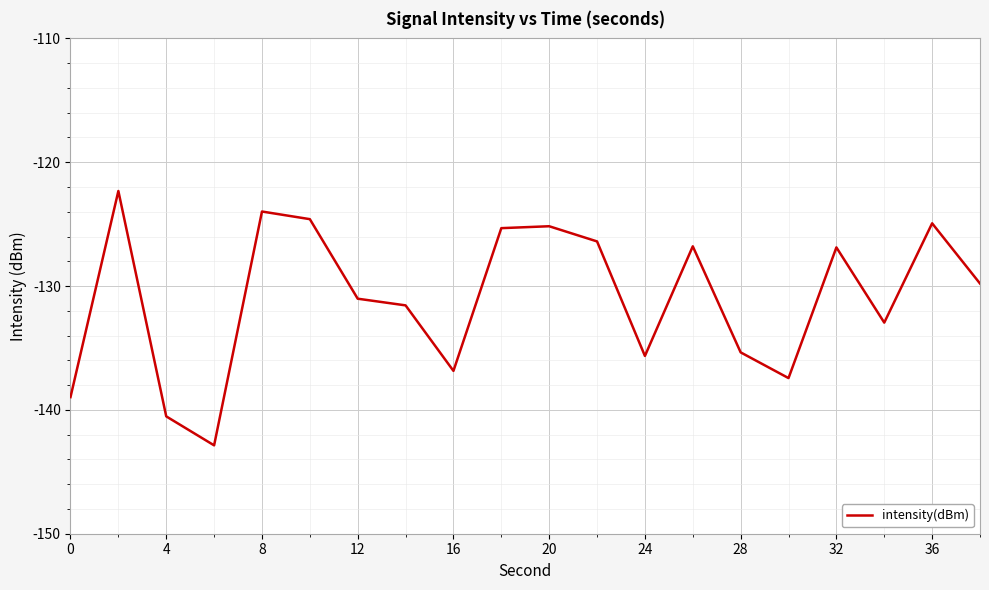

How many interior local valleys (lower than both neighbors) does the data have?

5